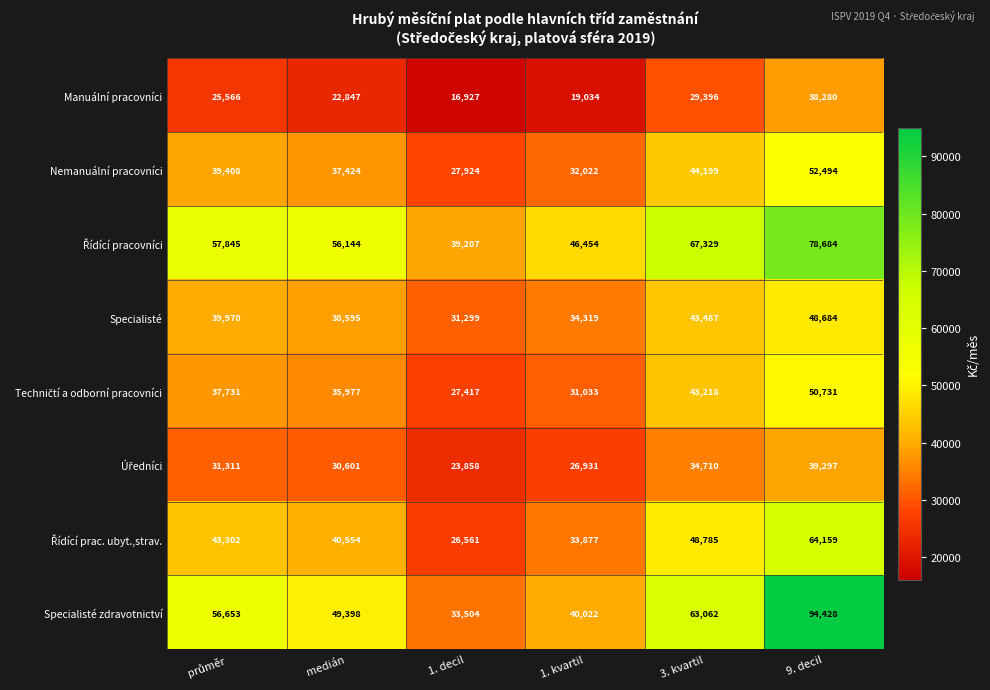

What is the approximate value of Nemanuální pracovníci at 3. kvartil?

44199